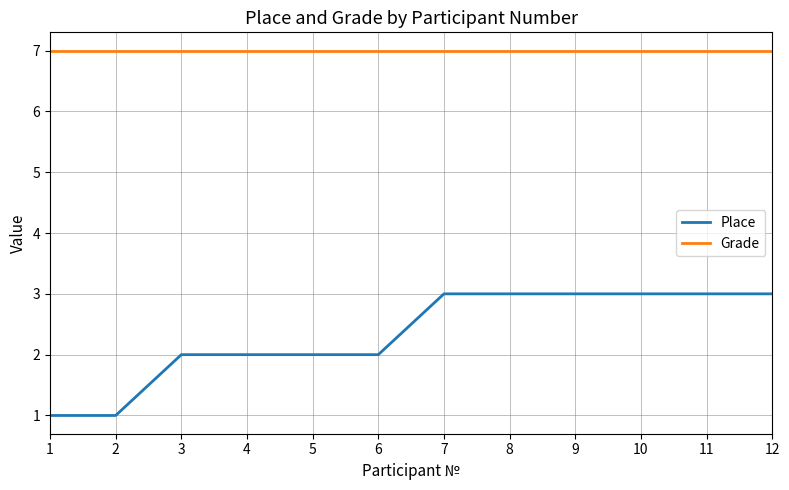

Reading left to right, list all the values displayed in this chart.

Place: 1=1	2=1	3=2	4=2	5=2	6=2	7=3	8=3	9=3	10=3	11=3	12=3
Grade: 1=7	2=7	3=7	4=7	5=7	6=7	7=7	8=7	9=7	10=7	11=7	12=7